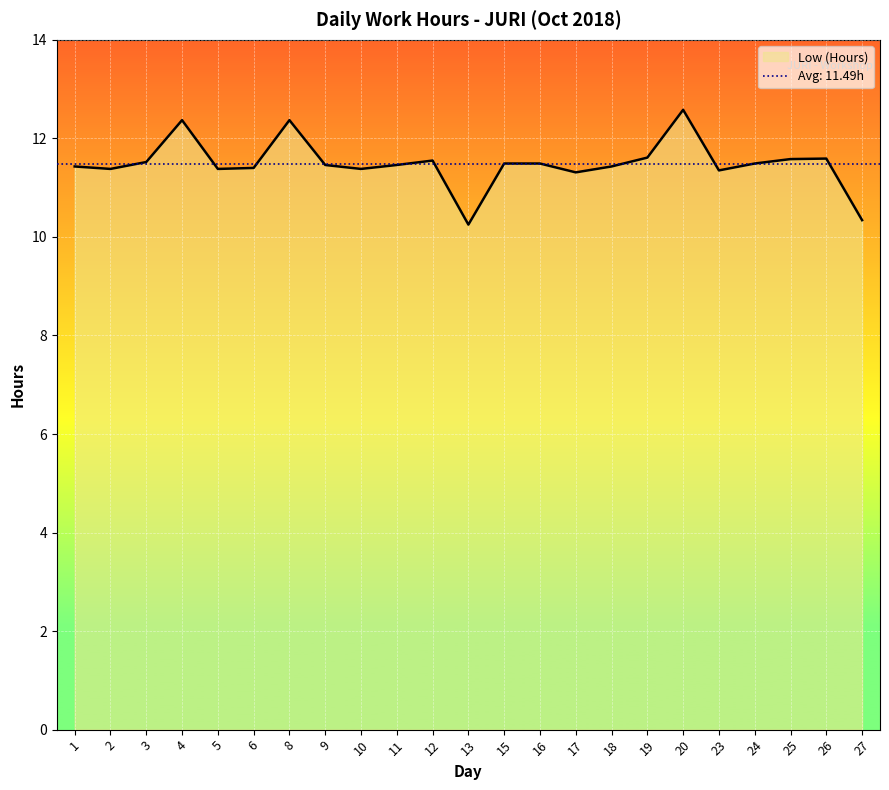

What is the value of the 21st point from the left?

11.6